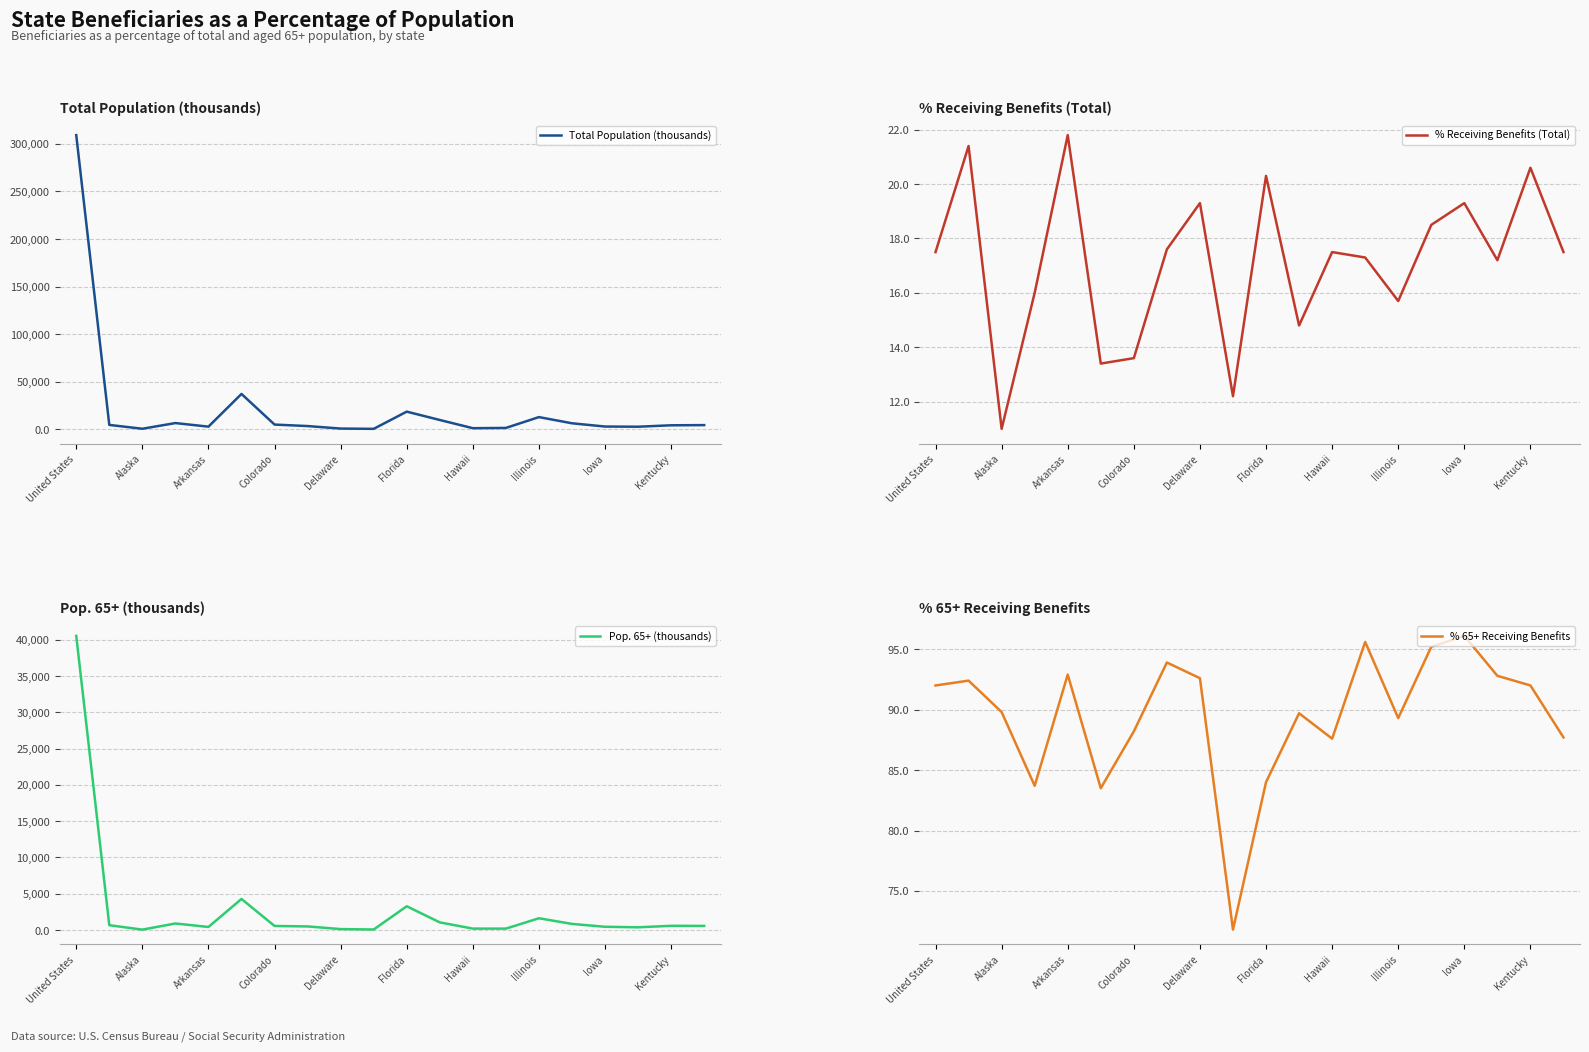

Is this an area chart (filled region under the line)?

No